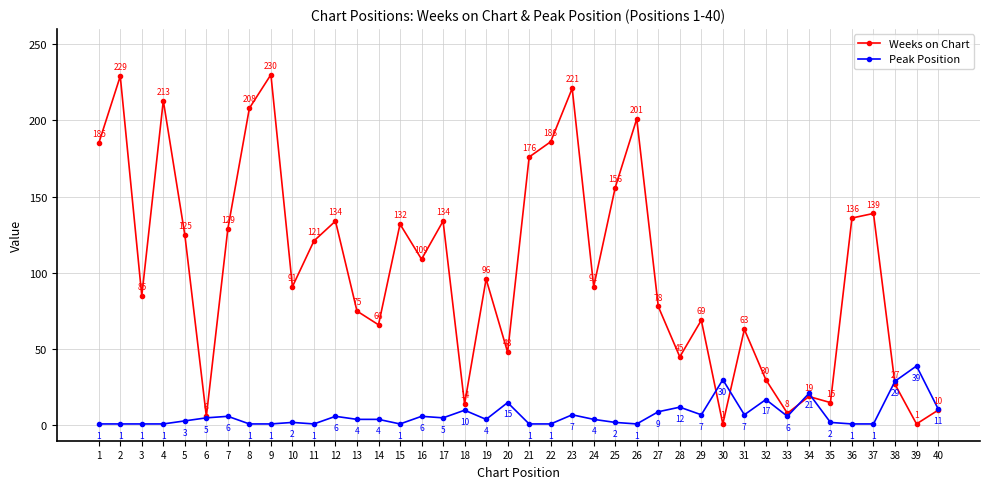

Is this an area chart (filled region under the line)?

No